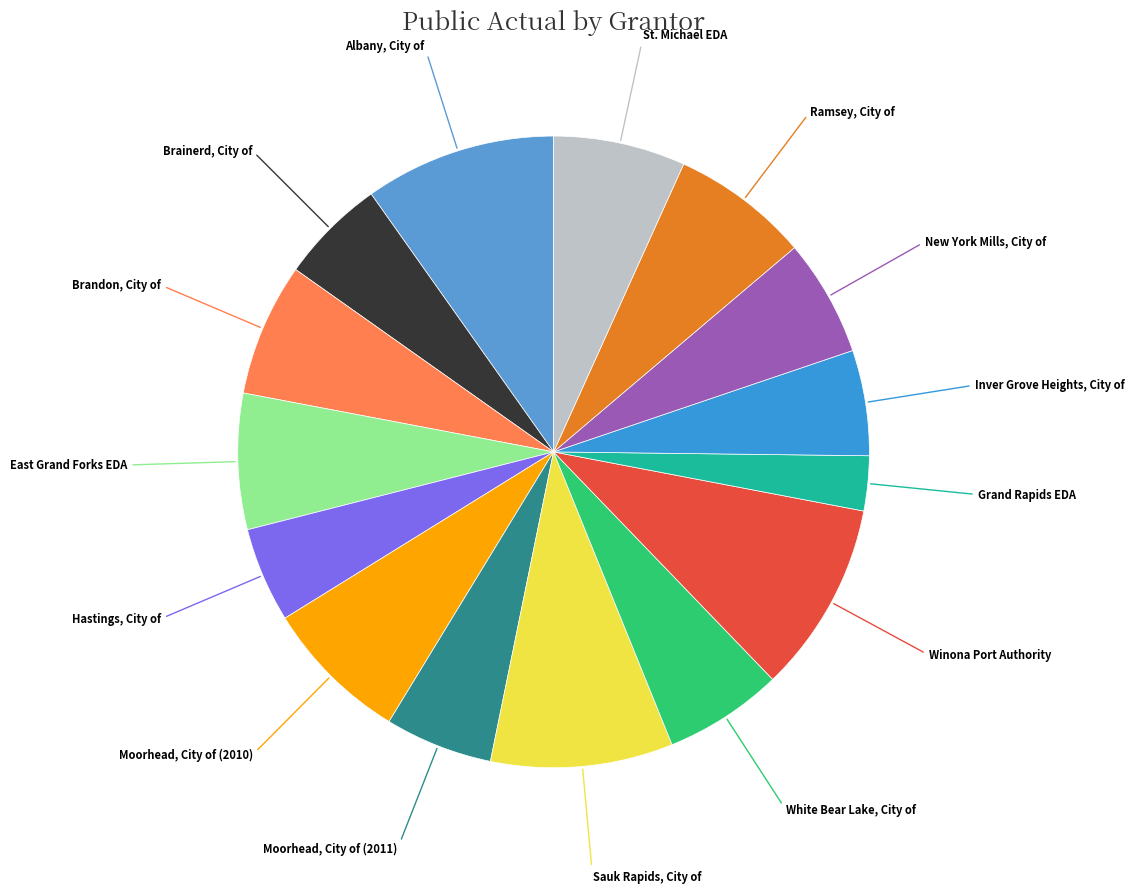

Combined, do White Bear Lake, City of and Moorhead, City of (2011) account for over 50%?

No